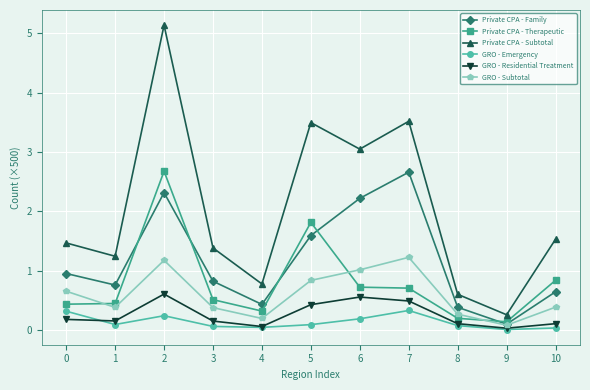

Is the value of GRO - Emergency at 9 greater than the value of Private CPA - Family at 7?

No